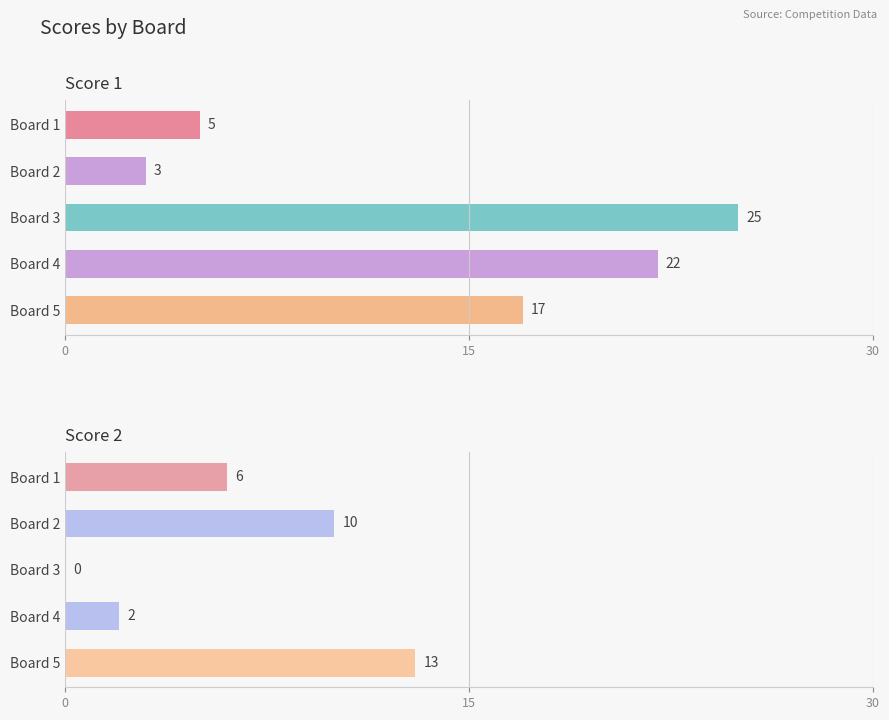

What is the highest value of the Score 2 series?

13